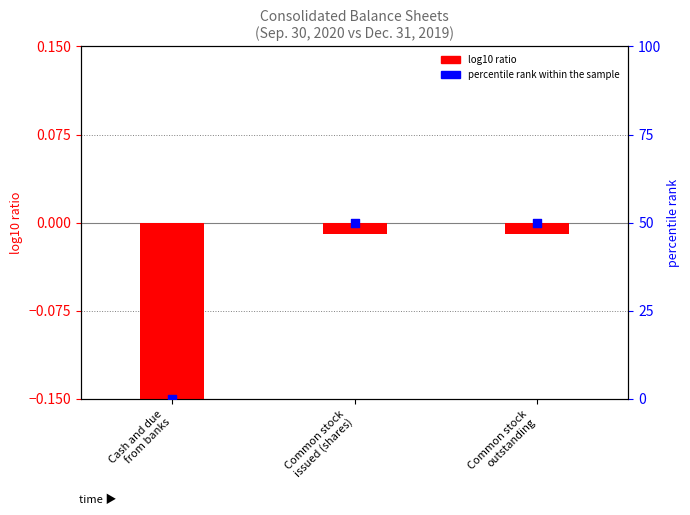

At which category is the sum across all series the highest?

Common stock
issued (shares)